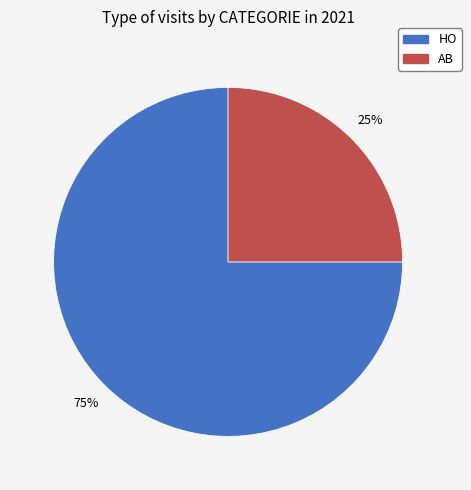

Rank the categories by value from highest to lowest.

HO, AB